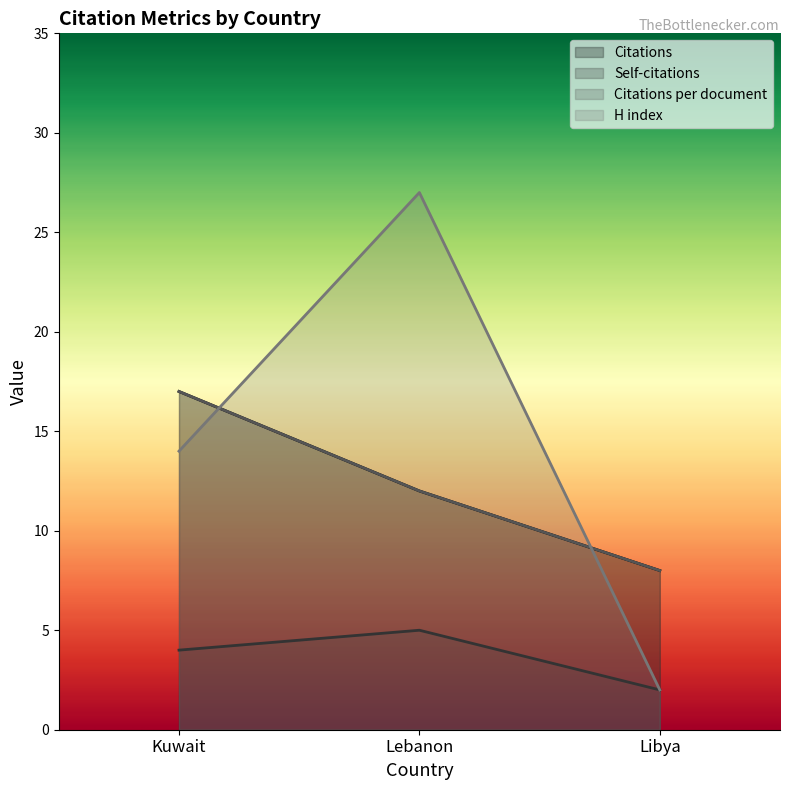

What value does the Citations series have at Libya?

8